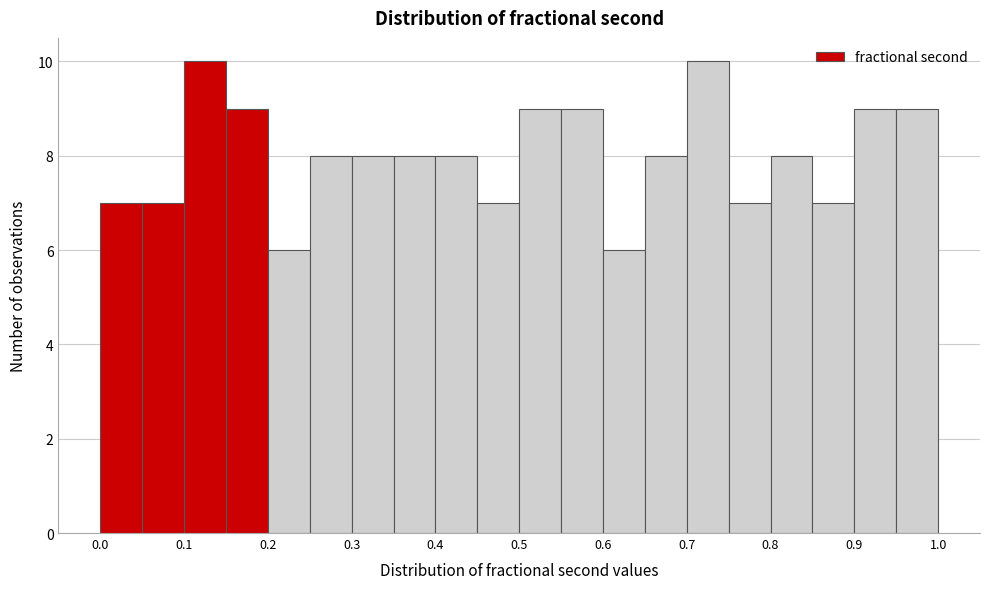

Reading left to right, list every bar in this chart as the range it spans on the x-axis followed by its height. The values are not printed on the chart, so give them approximately, as read against the axis.

0.00 to 0.05: 7
0.05 to 0.10: 7
0.10 to 0.15: 10
0.15 to 0.20: 9
0.20 to 0.25: 6
0.25 to 0.30: 8
0.30 to 0.35: 8
0.35 to 0.40: 8
0.40 to 0.45: 8
0.45 to 0.50: 7
0.50 to 0.55: 9
0.55 to 0.60: 9
0.60 to 0.65: 6
0.65 to 0.70: 8
0.70 to 0.75: 10
0.75 to 0.80: 7
0.80 to 0.85: 8
0.85 to 0.90: 7
0.90 to 0.95: 9
0.95 to 1.00: 9